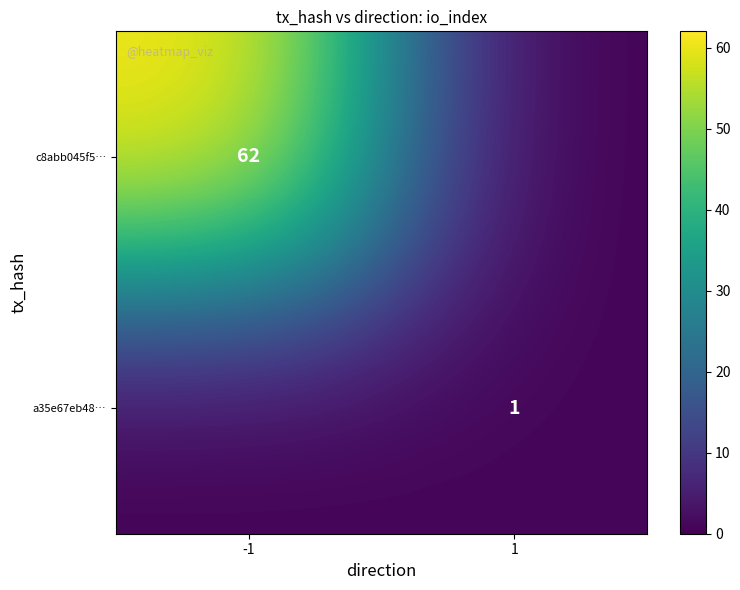

True or false: c8abb045f5… has a value of 84 at -1.

False